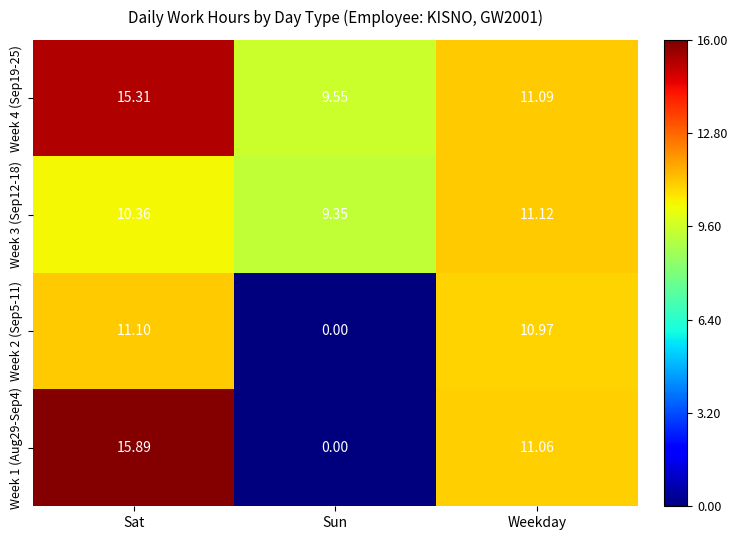

Rank the series by their average value, from lowest to highest.

Week 2 (Sep5-11), Week 1 (Aug29-Sep4), Week 3 (Sep12-18), Week 4 (Sep19-25)